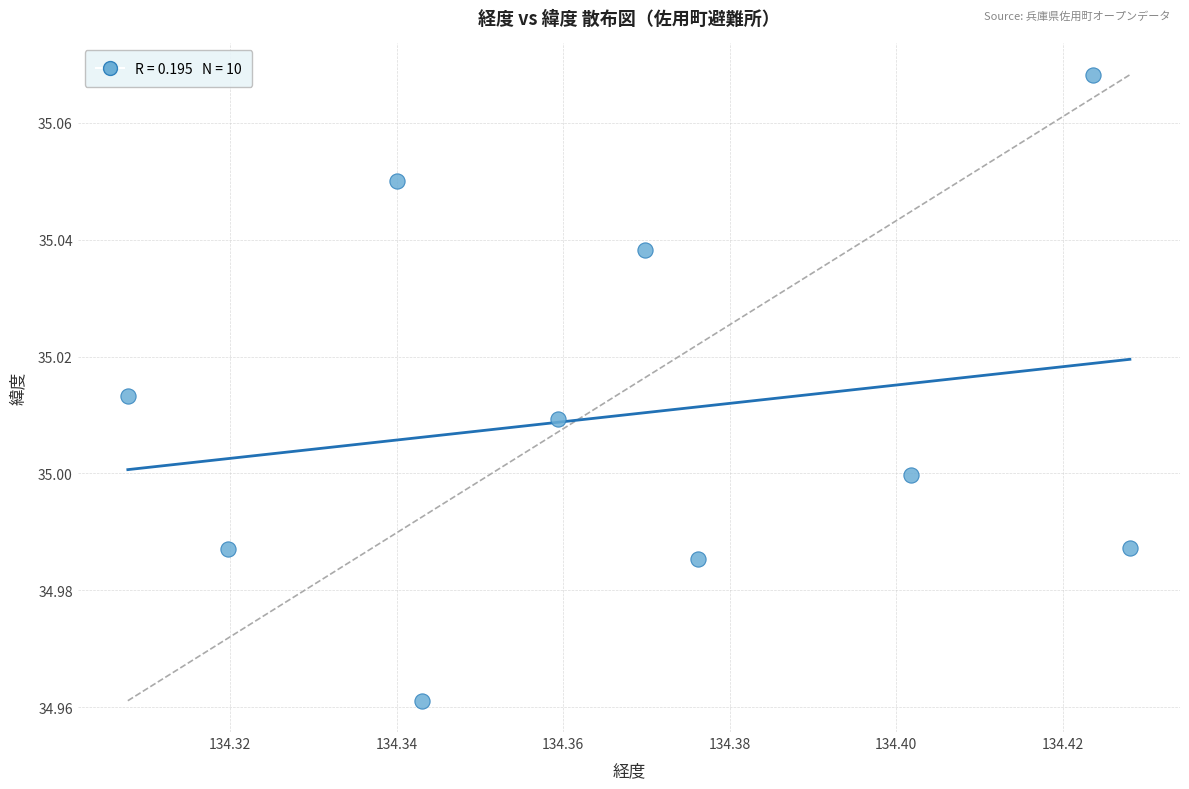

What is the average X value?

134.4